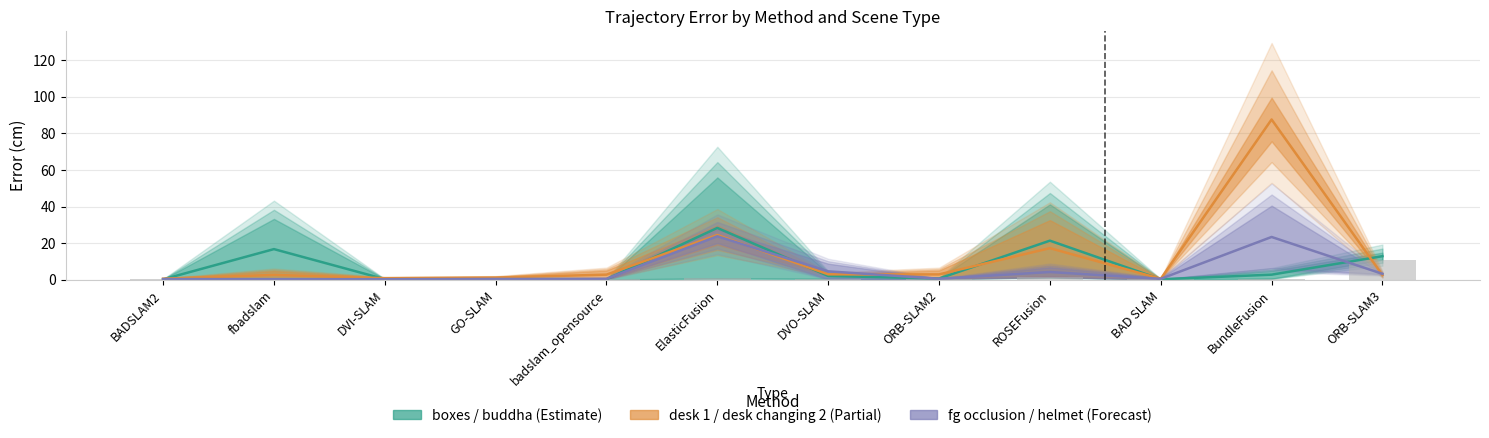

How many bars are there in total?

36